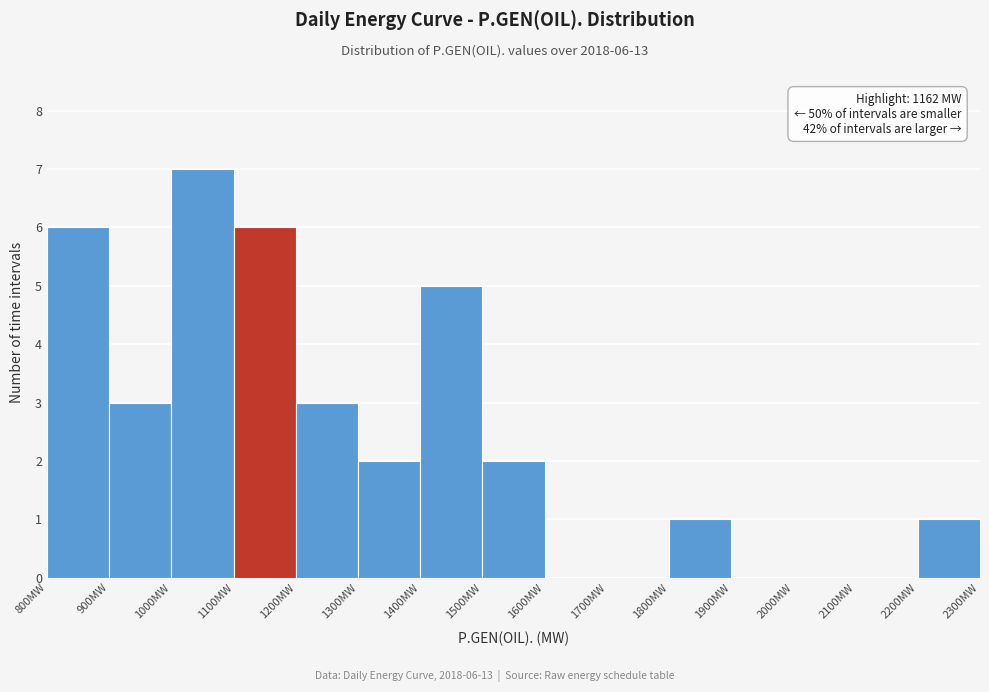

Which range on the x-axis has the tallest bar?

1000 to 1100